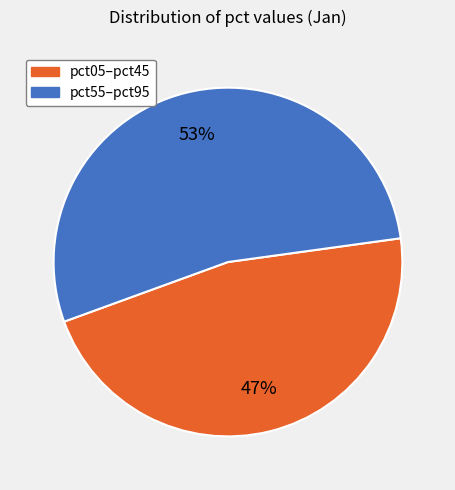

To the nearest percent, what is the average slice percentage?

50%